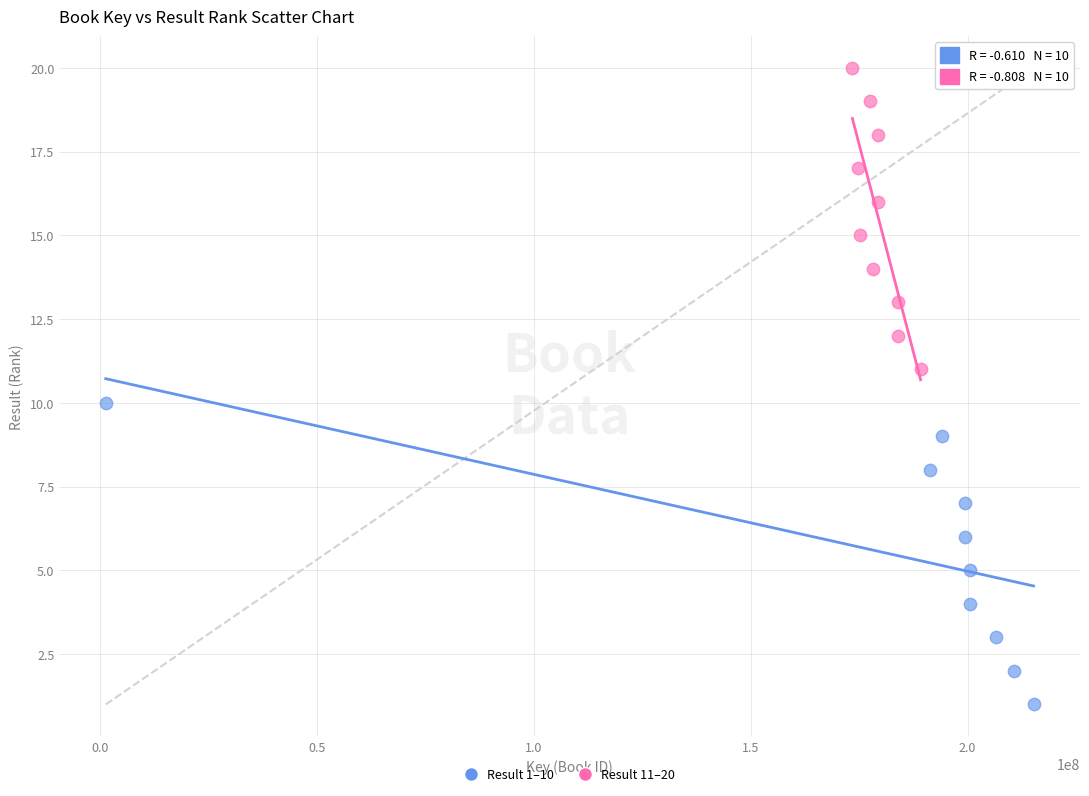

Which series reaches the minimum Y coordinate?

Result 1–10